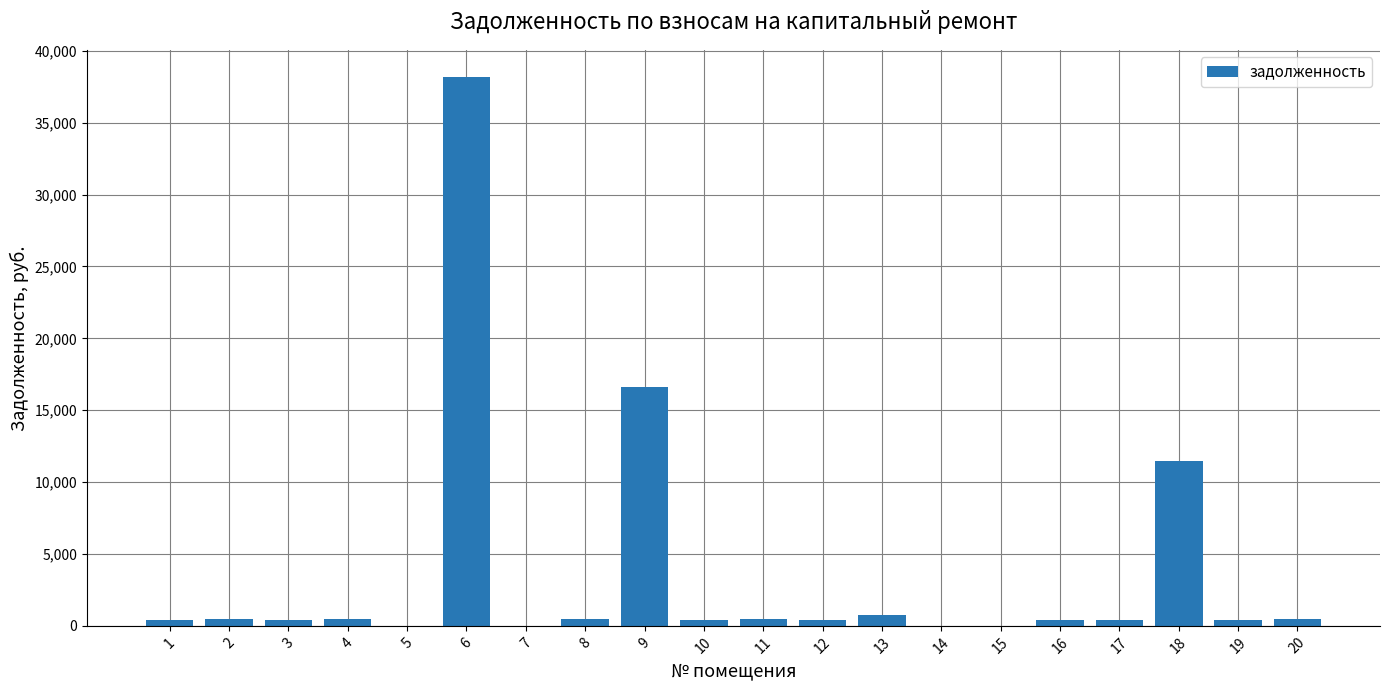

The value at 19 is 397.0. True or false?

True